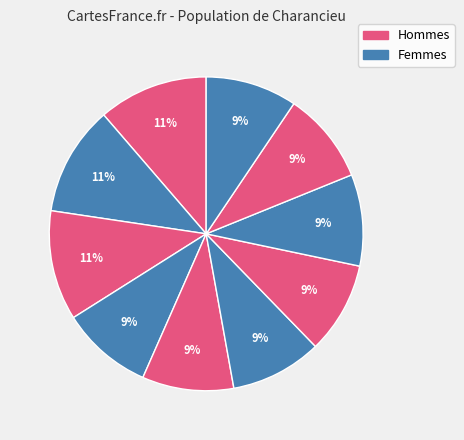

Is there any slice that represents more than half of the pie?

No